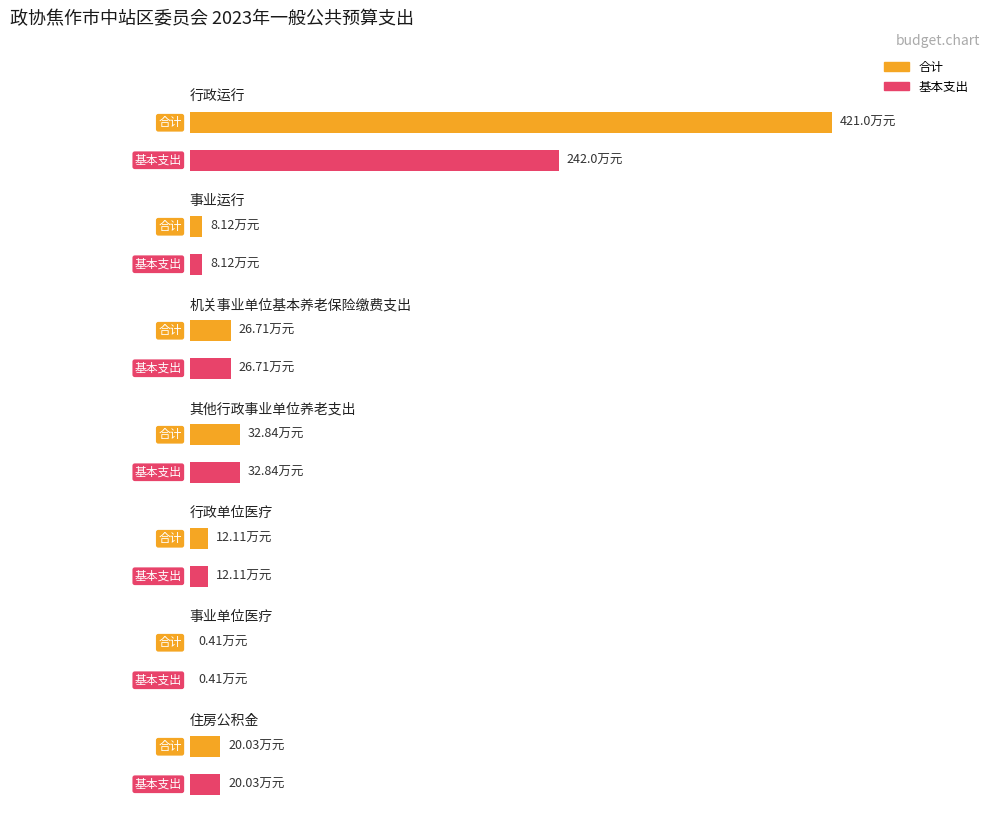

The 合计 series shows 2.8 at 事业运行. True or false?

False